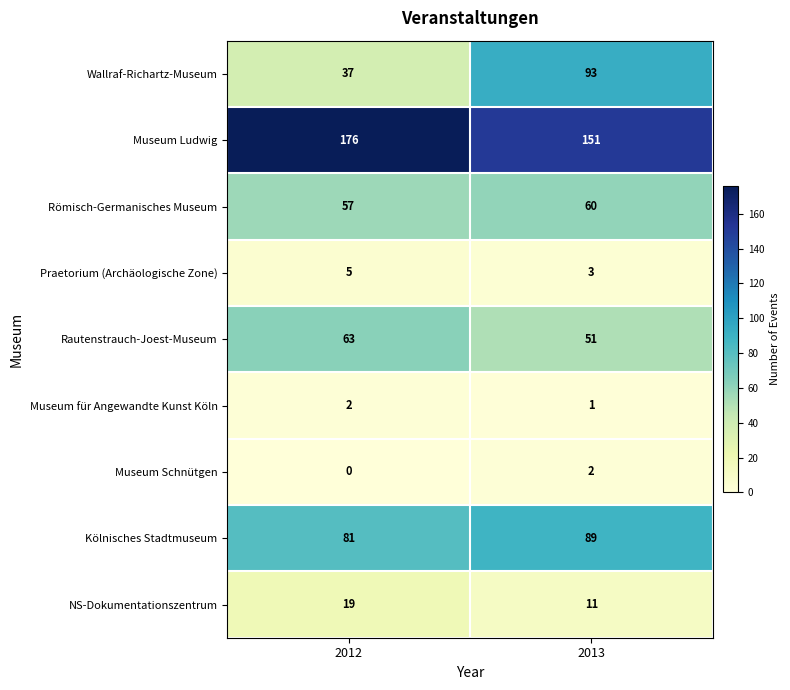

What is the maximum value for Wallraf-Richartz-Museum?

93